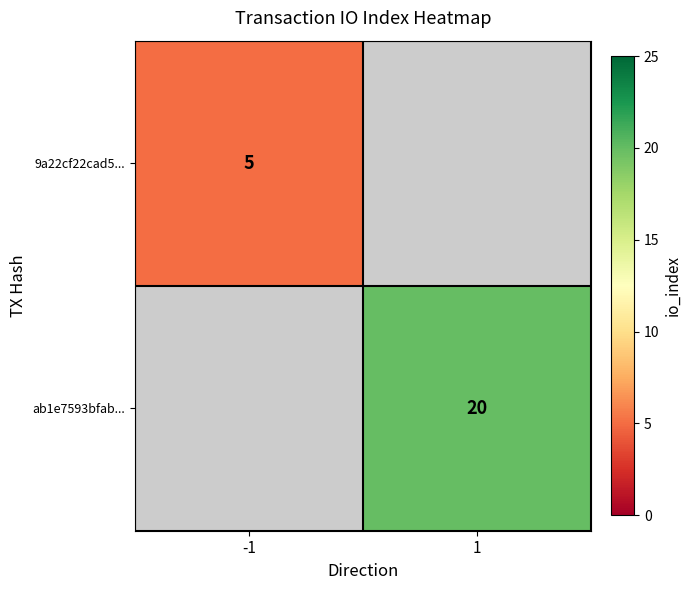

Is the value of 9a22cf22cad5... at -1 greater than the value of ab1e7593bfab... at 1?

No